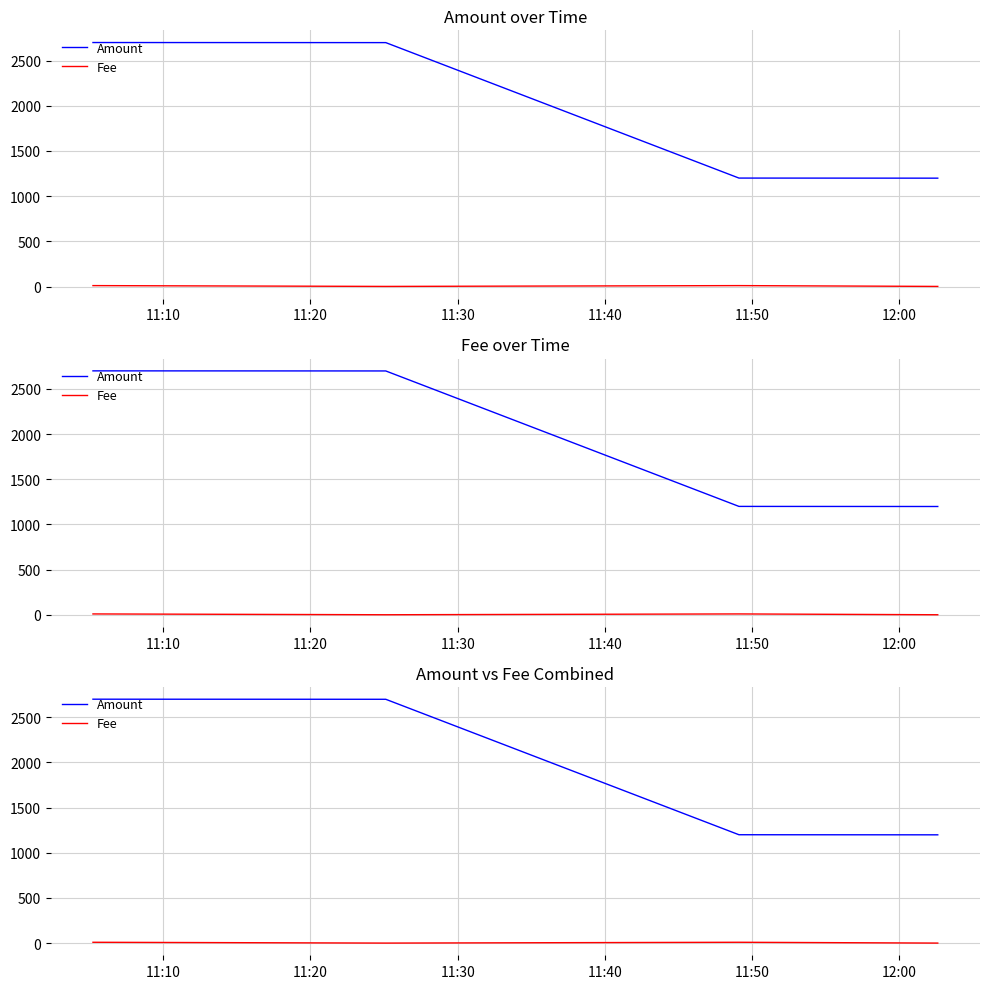

Reading left to right, transcribe all the data shown in this chart.

Amount: 2700	2699	1200	1199
Fee: 10	1	10	1